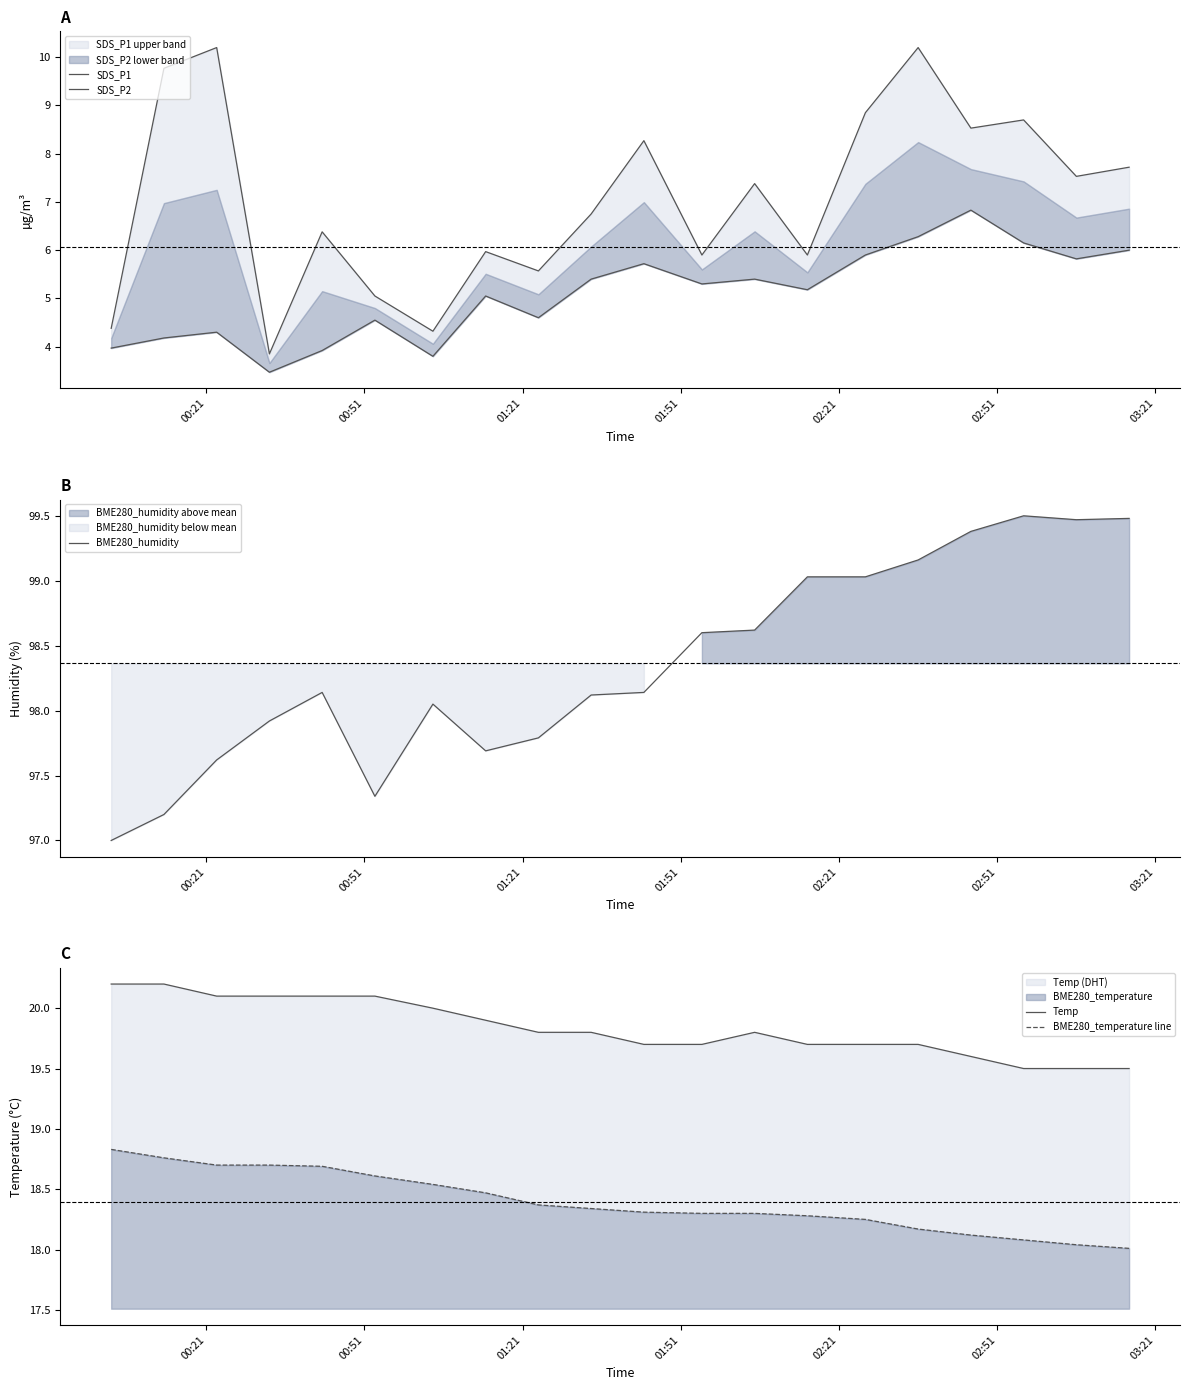

Is the value of BME280_humidity at 19 greater than the value of SDS_P2 at 7?

Yes